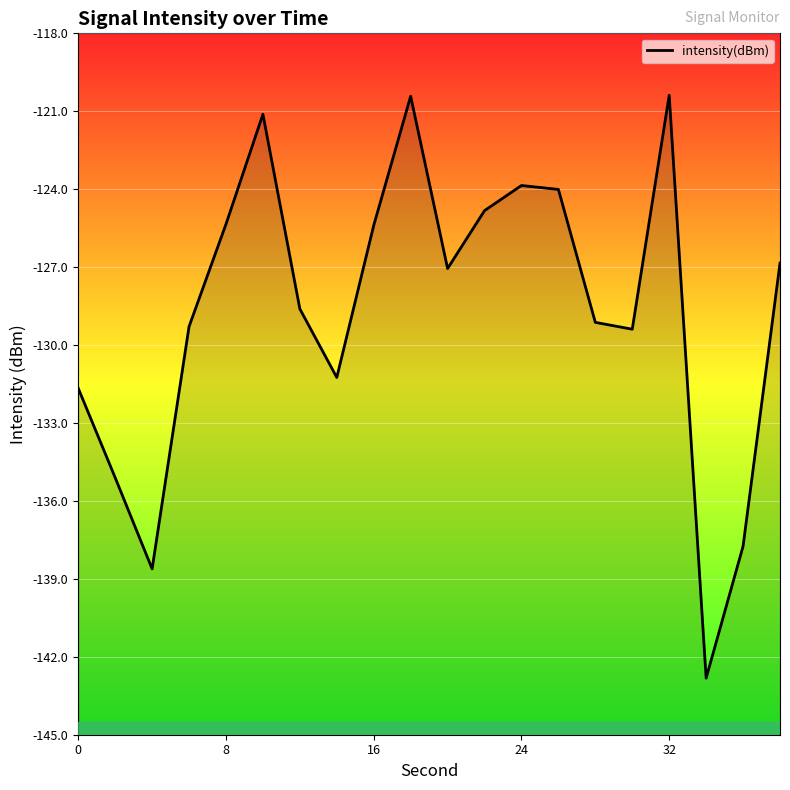

Does the chart display data point markers on the line(s)?

No